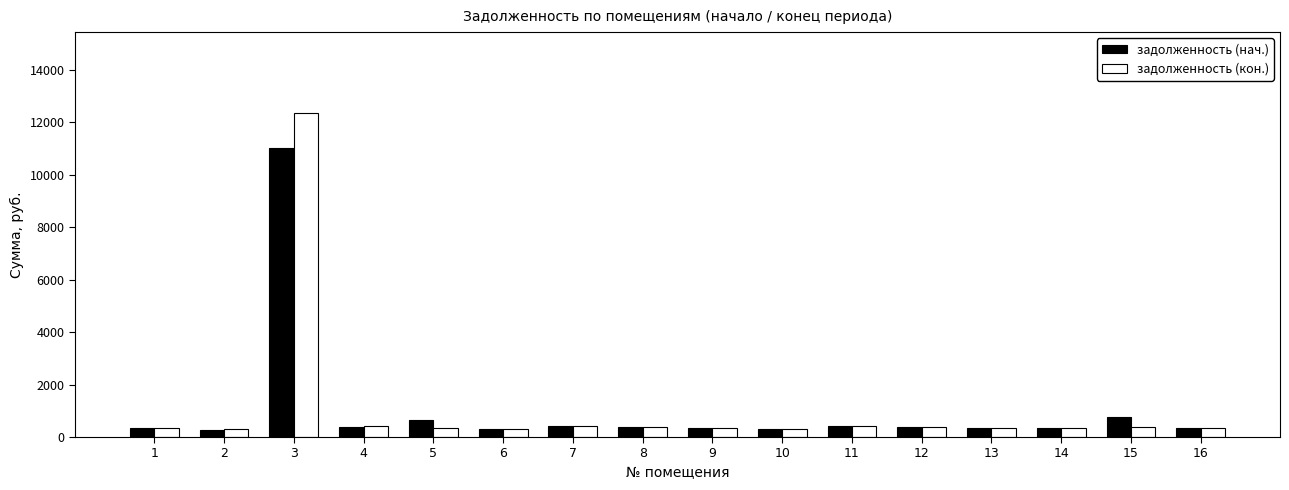

What is the value of the задолженность (кон.) bar at the 11th from the left?

424.2